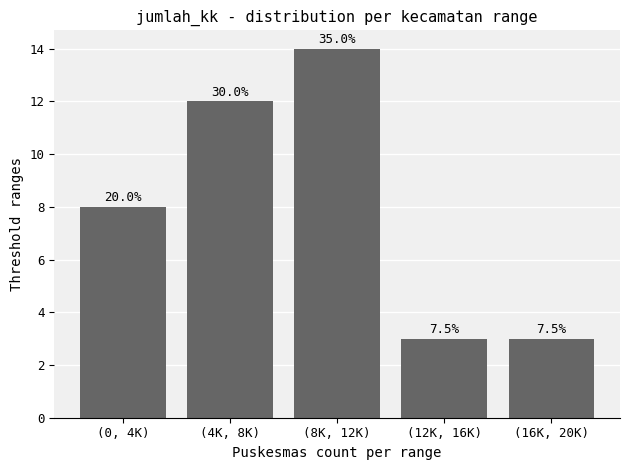

How many bars are there in total?

5